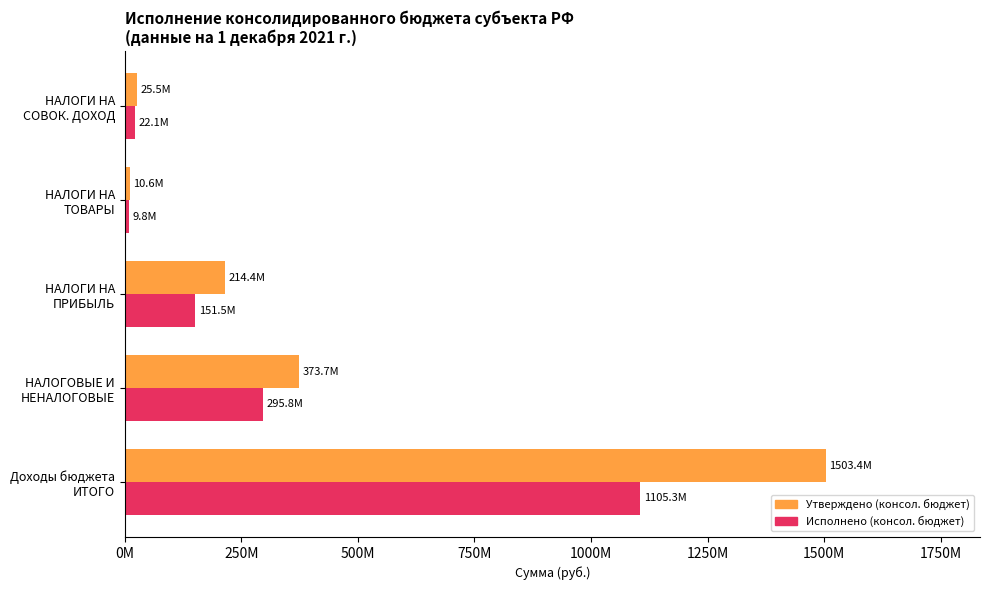

What are all the series names shown in the legend?

Утверждено (консол. бюджет), Исполнено (консол. бюджет)